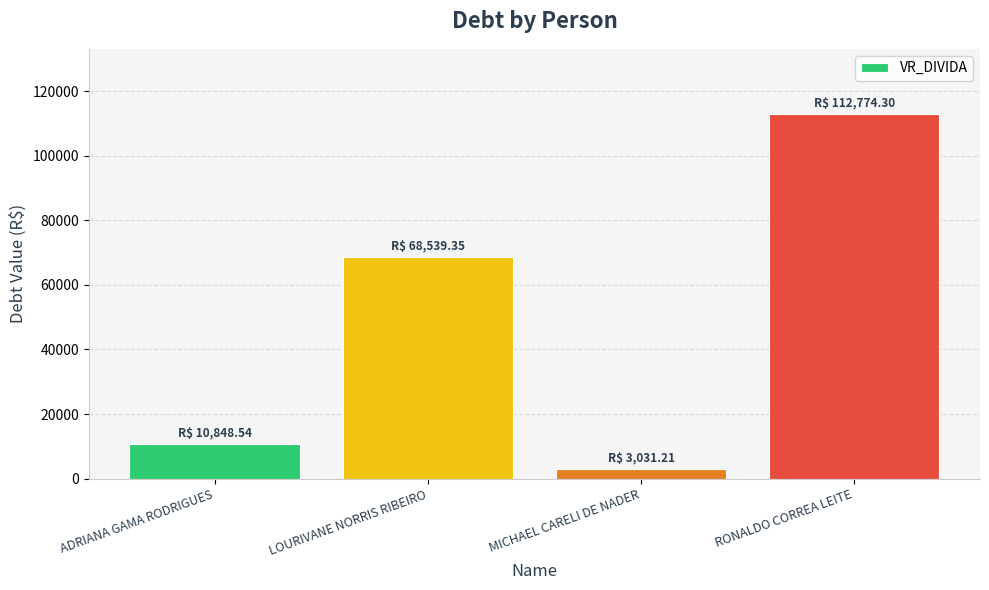

Rank the categories by value from highest to lowest.

RONALDO CORREA LEITE, LOURIVANE NORRIS RIBEIRO, ADRIANA GAMA RODRIGUES, MICHAEL CARELI DE NADER